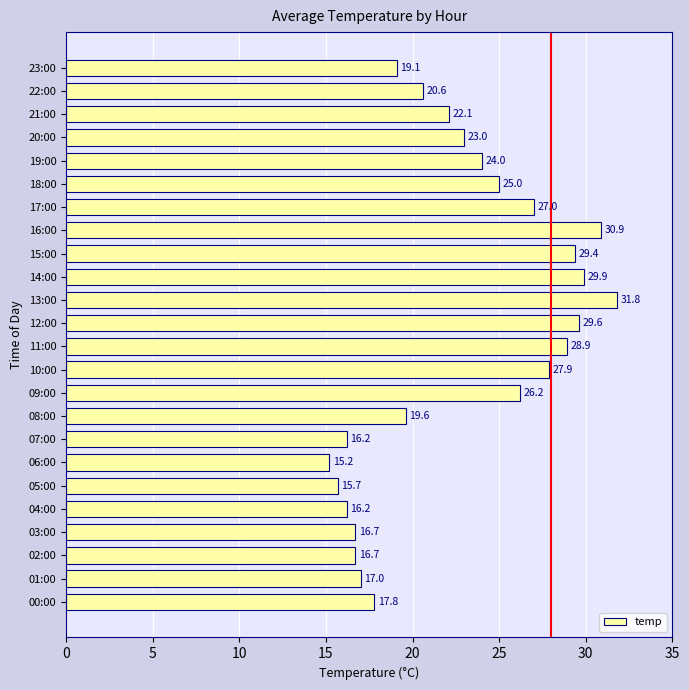

What is the sum of all values?

546.5